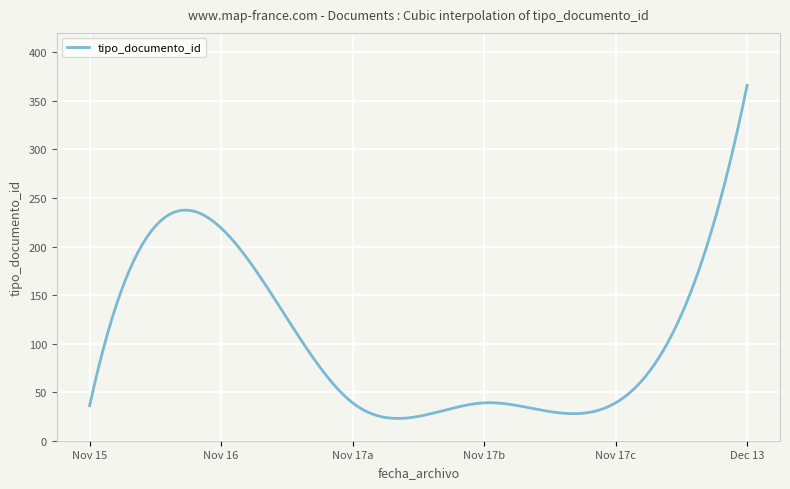

What is the difference between the maximum and minimum values?

343.1